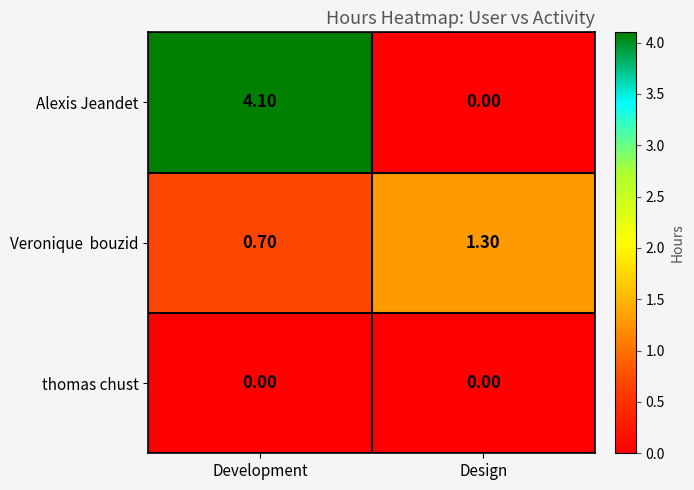

Where is Alexis Jeandet nearest to the value 2?

Design